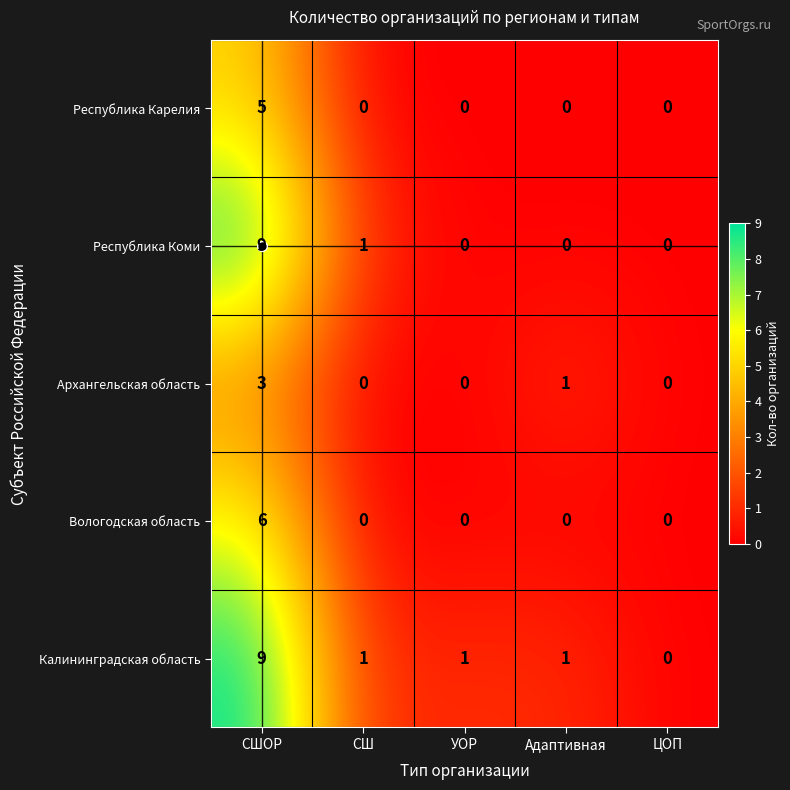

What is the difference between the highest and lowest values at СШОР?

6